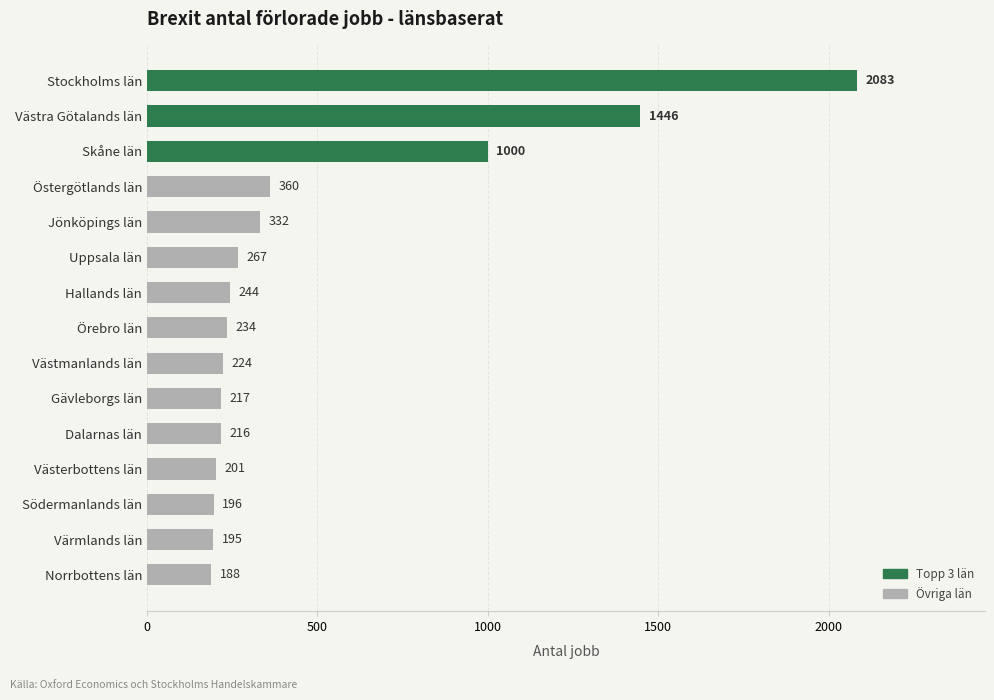

Count the number of data series in this chart.

1